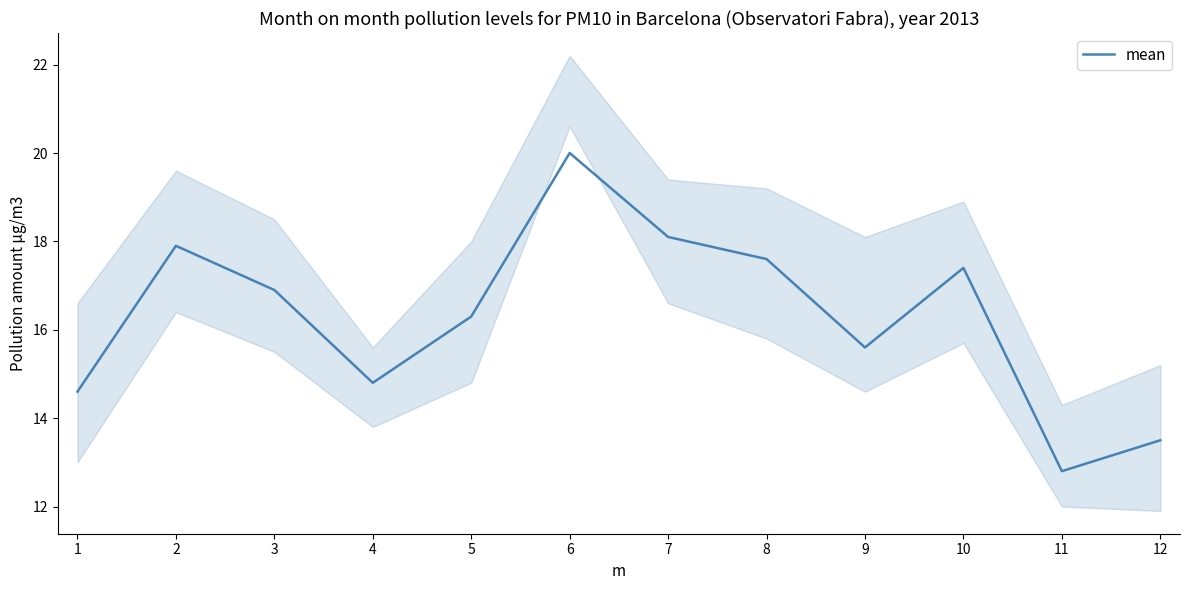

What is the maximum value shown in the chart?

20.0